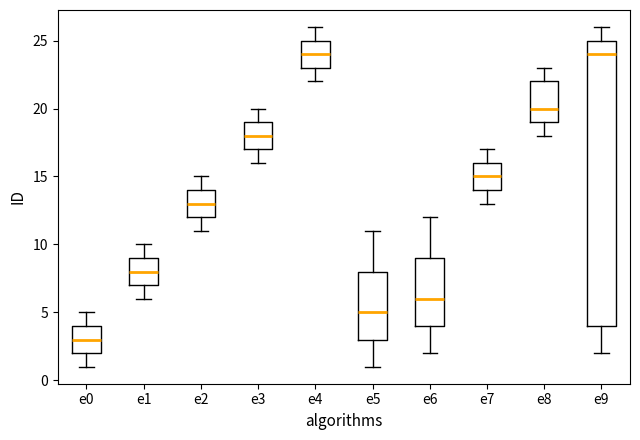

Reading left to right, transcribe this box plot: for each box, give where its median line is, the range the box spans, and where its two whiskers end, as read against the y-axis. The values are not printed on the chart, so give them approximately, as read against the axis.

e0: median 3, box 2 to 4, whiskers 1 to 5
e1: median 8, box 7 to 9, whiskers 6 to 10
e2: median 13, box 12 to 14, whiskers 11 to 15
e3: median 18, box 17 to 19, whiskers 16 to 20
e4: median 24, box 23 to 25, whiskers 22 to 26
e5: median 5, box 3 to 8, whiskers 1 to 11
e6: median 6, box 4 to 9, whiskers 2 to 12
e7: median 15, box 14 to 16, whiskers 13 to 17
e8: median 20, box 19 to 22, whiskers 18 to 23
e9: median 24, box 4 to 25, whiskers 2 to 26